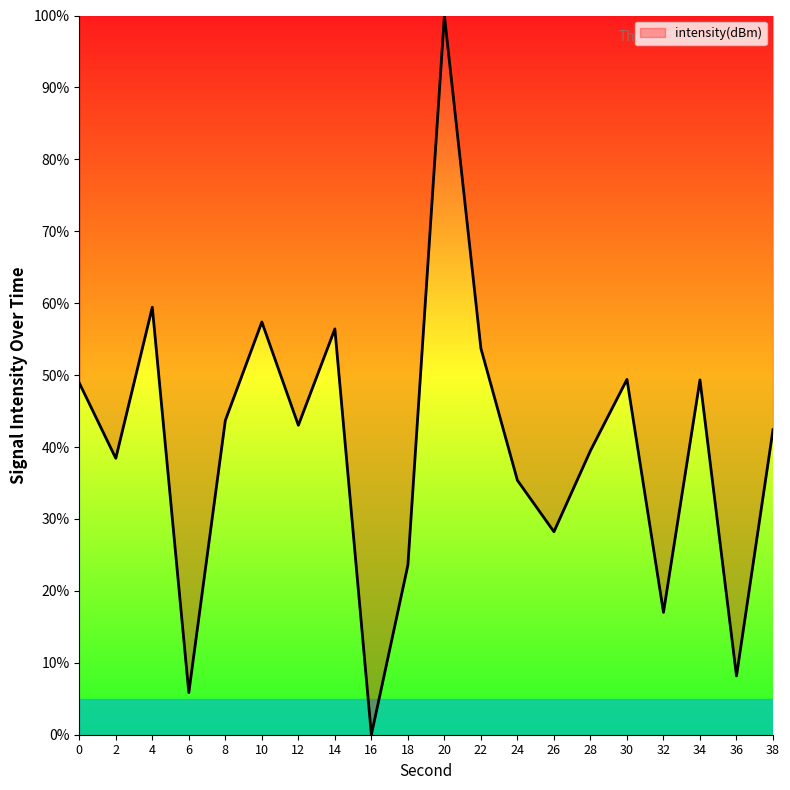

What is the greatest value displayed?

100.0